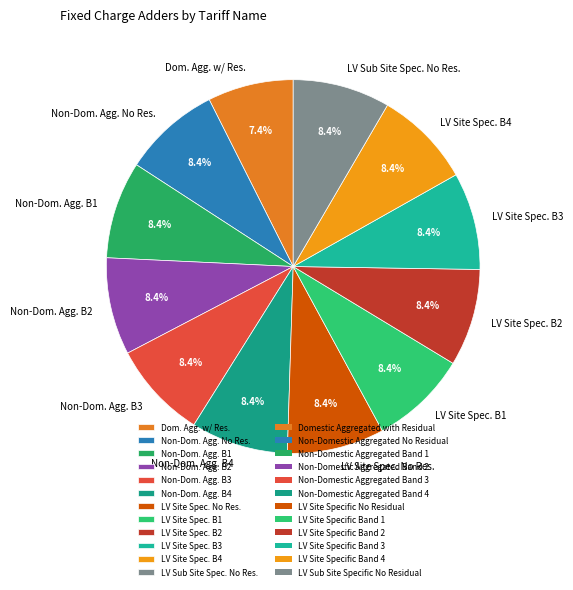

To the nearest percent, what is the average slice percentage?

8%